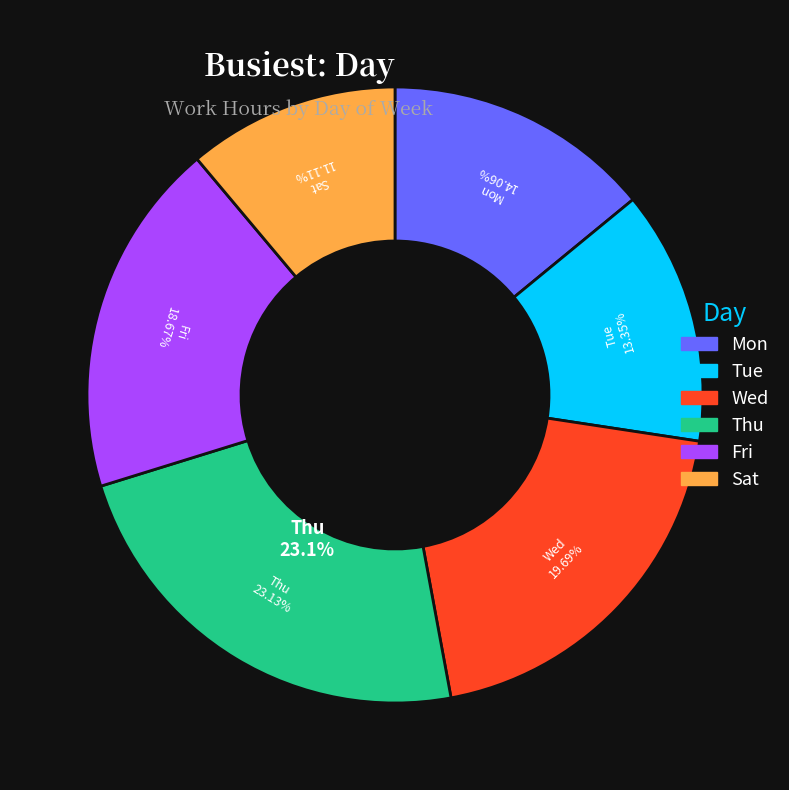

Rank the categories by value from lowest to highest.

Sat, Tue, Mon, Fri, Wed, Thu